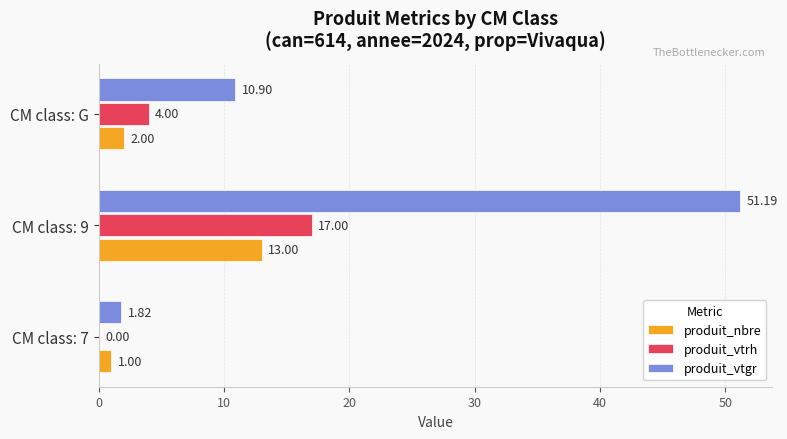

Which series changed the most between CM class: 9 and CM class: G?

produit_vtgr